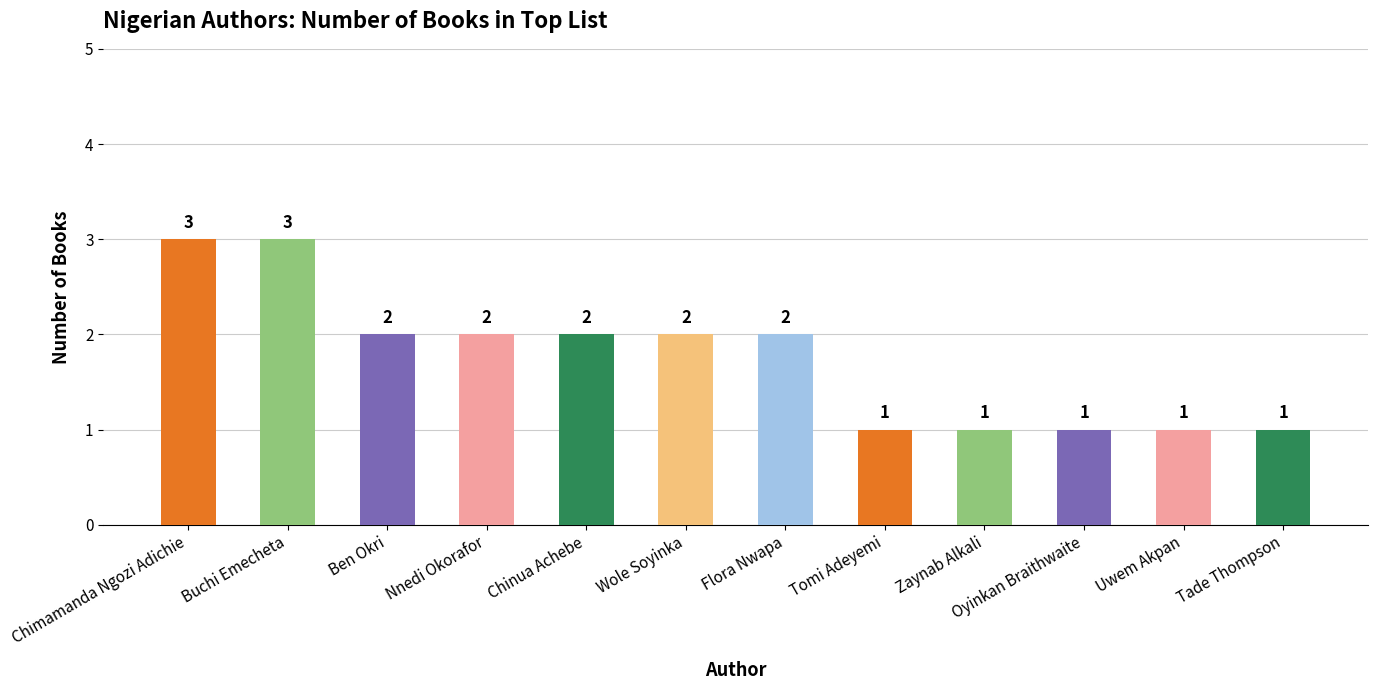

What is the greatest value displayed?

3